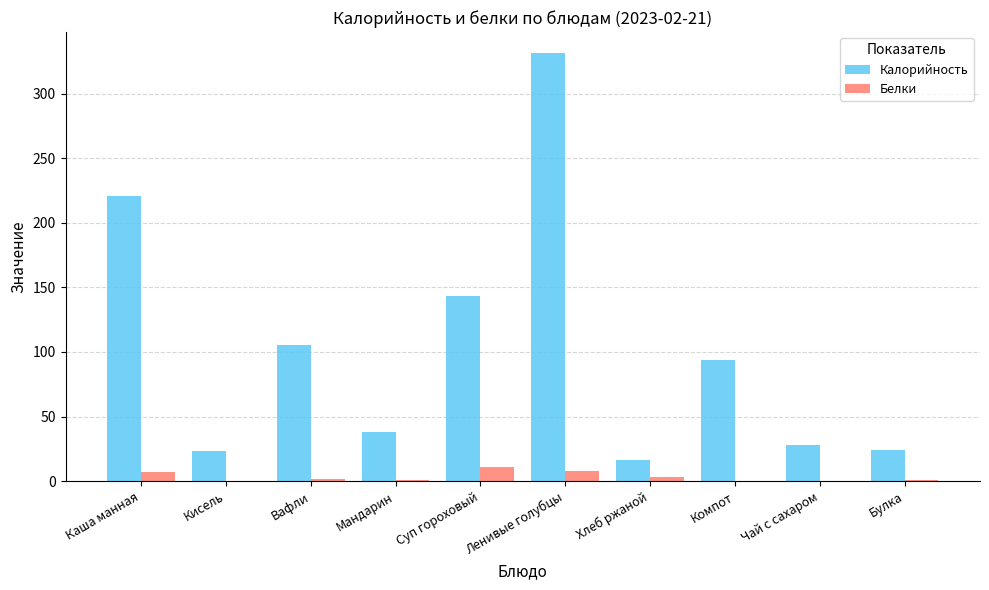

Is it true that Белки equals 11 at Суп гороховый?

True